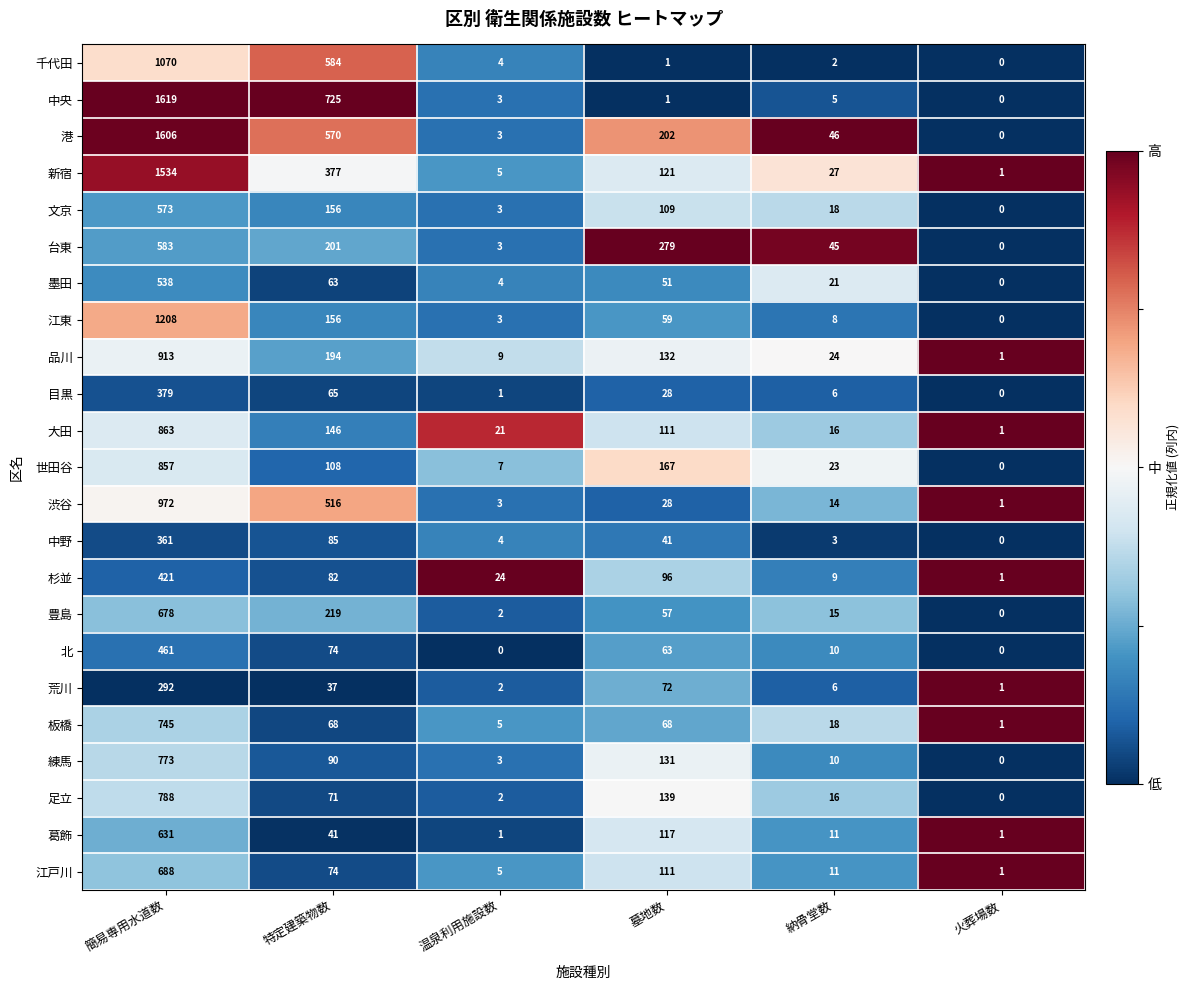

What is the maximum value shown in the chart?

1619